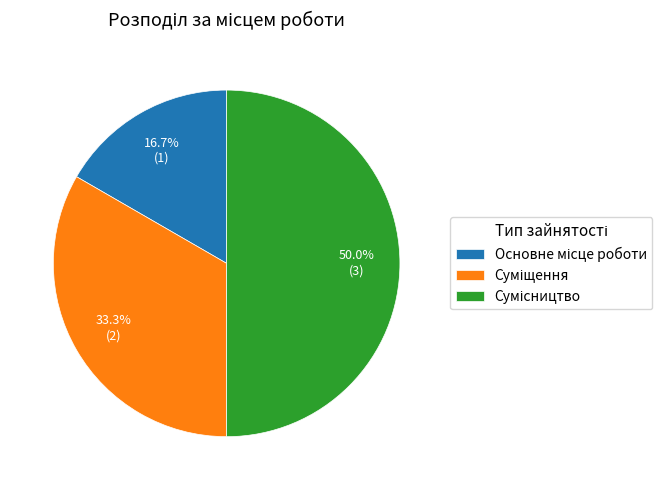

Is it true that Основне місце роботи is 17% of the pie?

True